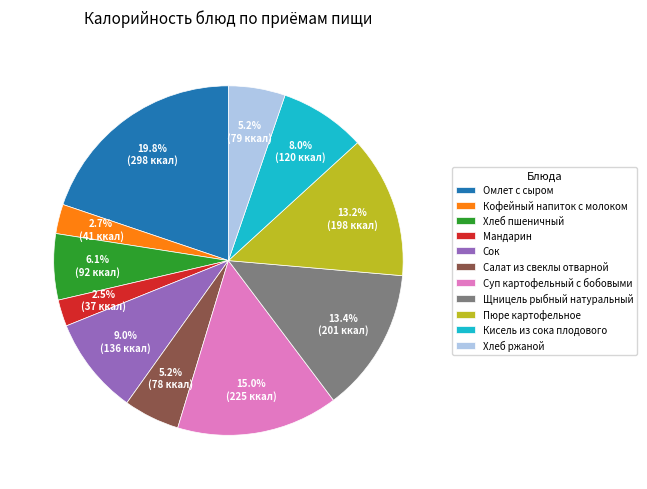

Which category has the biggest portion of the pie?

Омлет с сыром